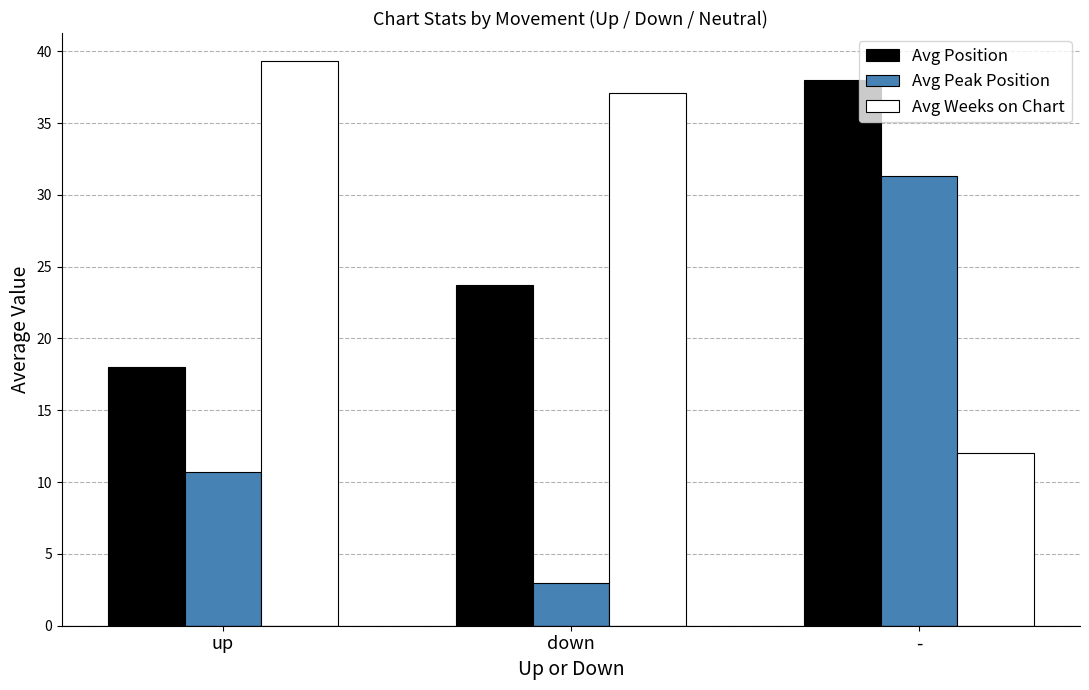

Rank the categories by Avg Position value from highest to lowest.

-, down, up